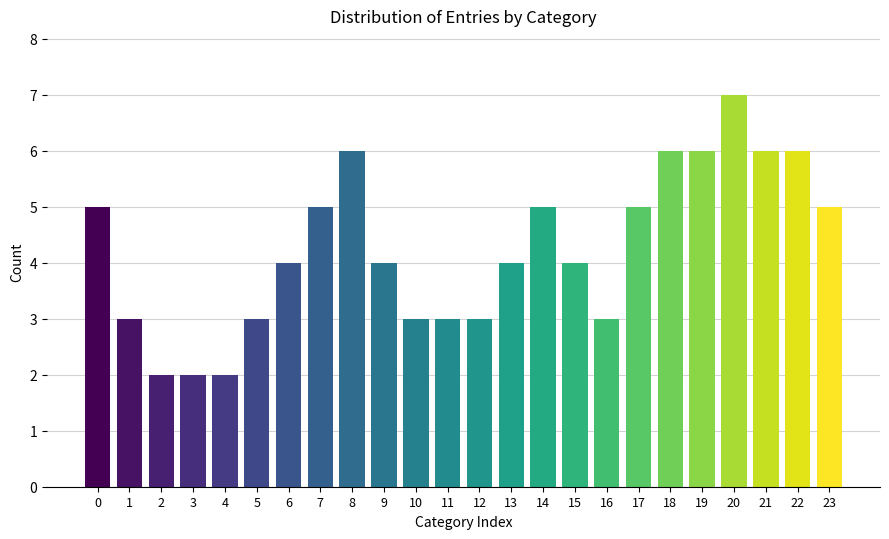

Reading left to right, transcribe all the data shown in this chart.

0=5	1=3	2=2	3=2	4=2	5=3	6=4	7=5	8=6	9=4	10=3	11=3	12=3	13=4	14=5	15=4	16=3	17=5	18=6	19=6	20=7	21=6	22=6	23=5